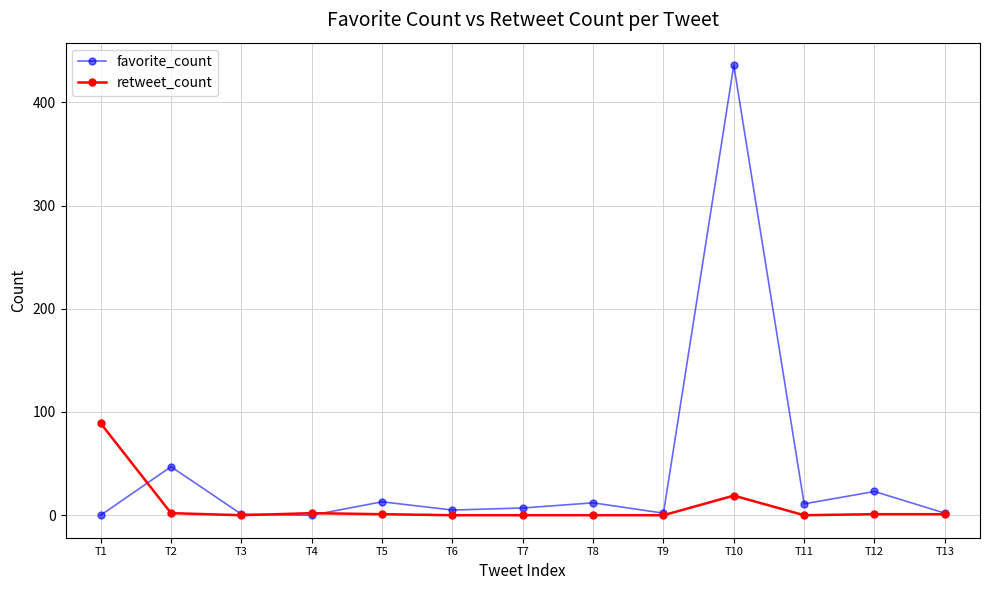

At which category is the sum across all series the highest?

T10